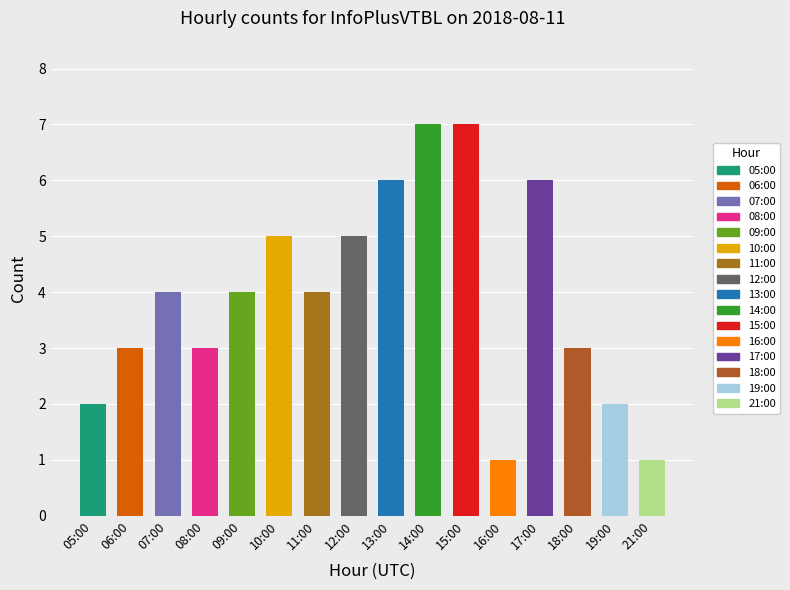

What is the smallest value displayed?

1